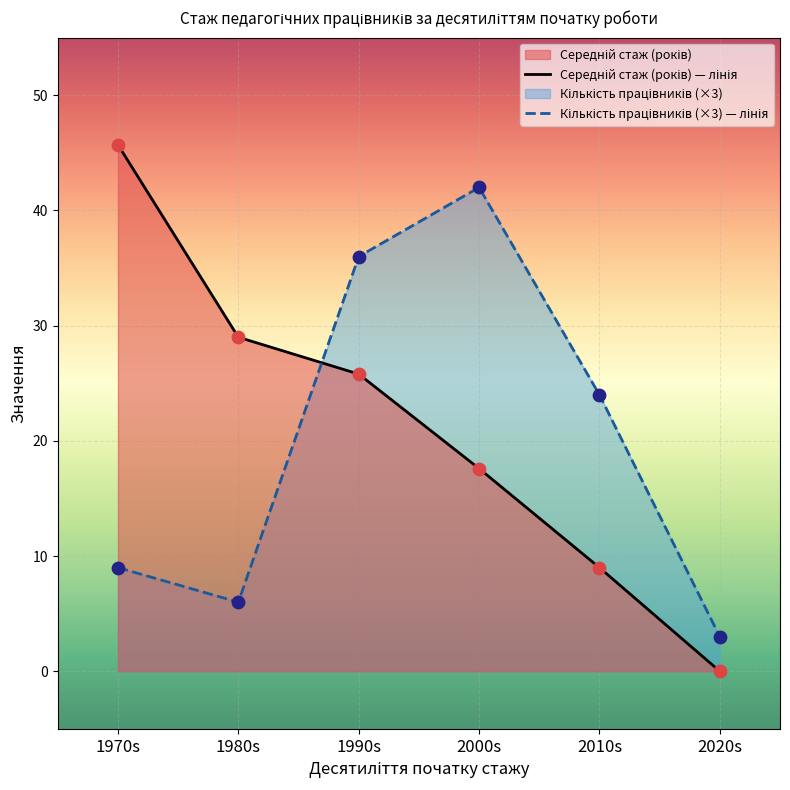

Which series has the largest total across all categories?

Середній стаж (років) — лінія